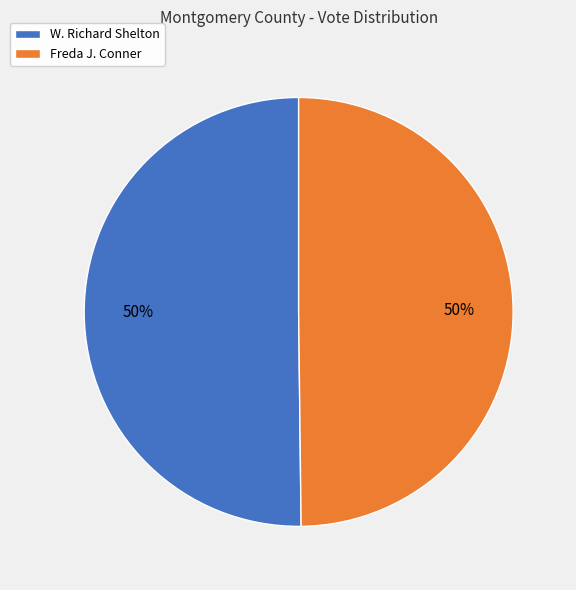

Count the number of slices in the pie.

2